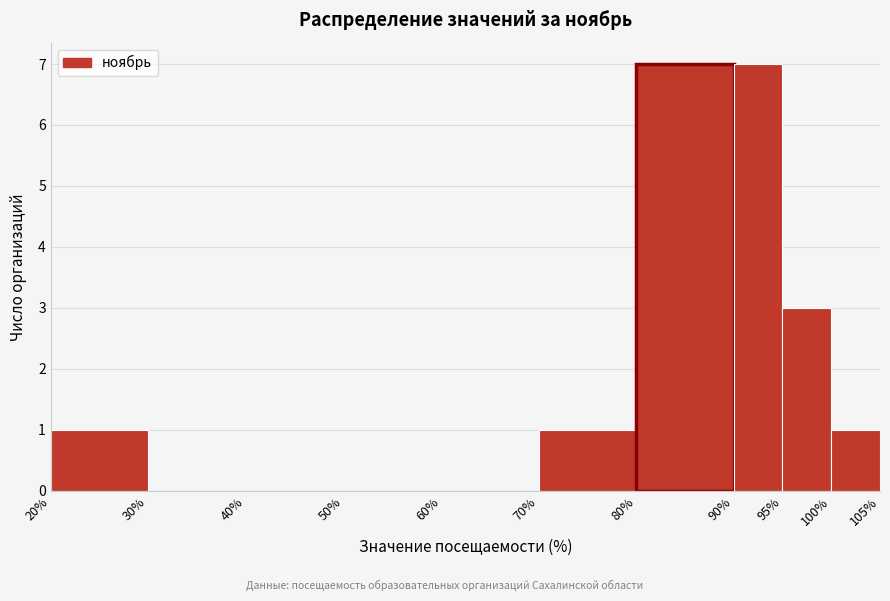

What is the height of the bar covering 80% to 90% on the x-axis? The values are not printed on the chart, so give them approximately, as read against the axis.

7